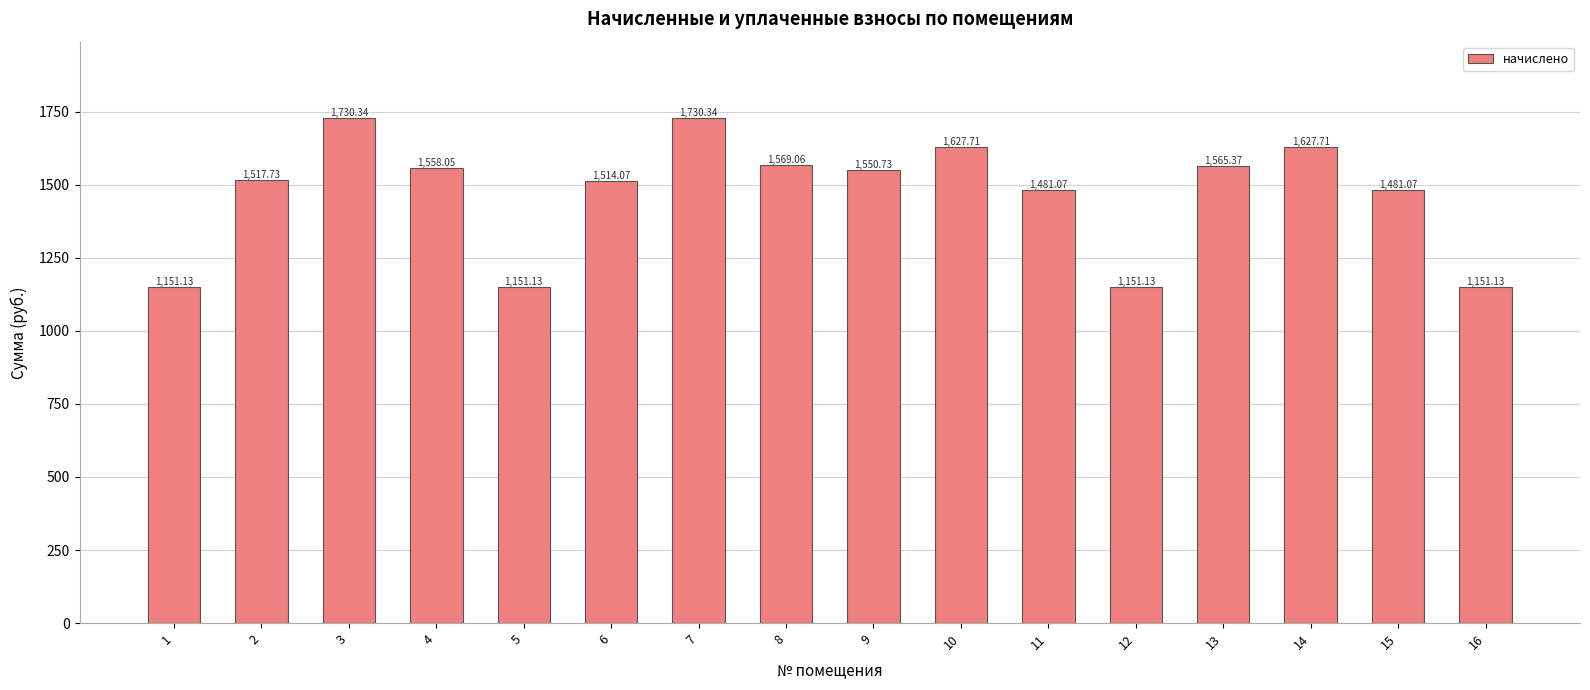

What is the change in value from 9 to 14?

+77.0